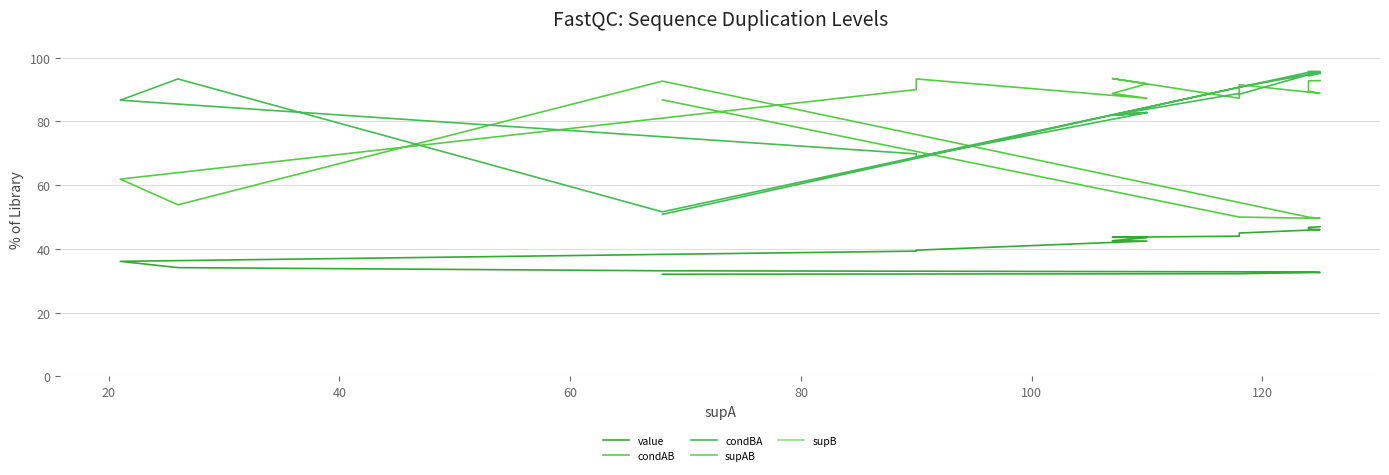

True or false: supB and condBA cross at least once.

False